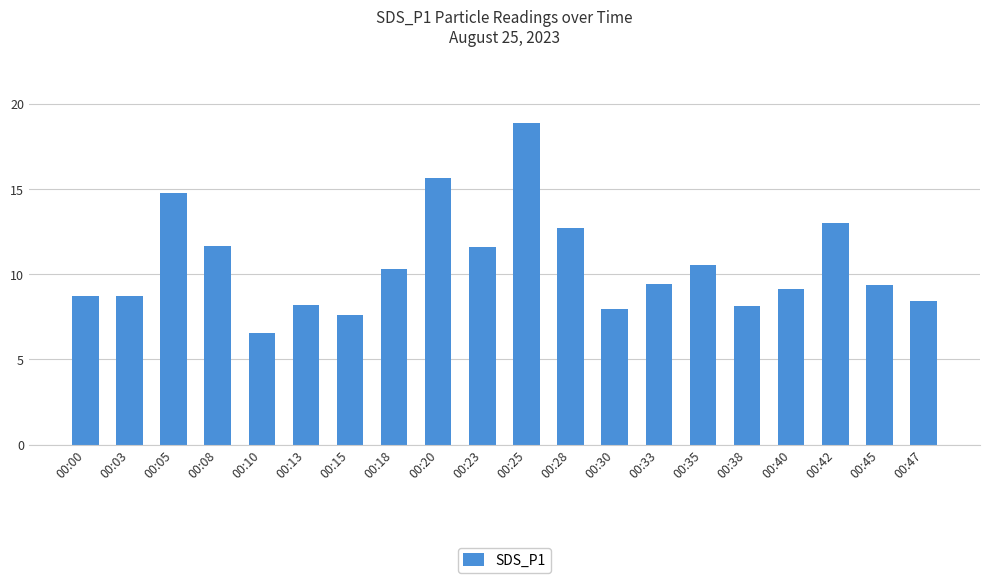

At which category does the chart reach its peak across all series?

00:25